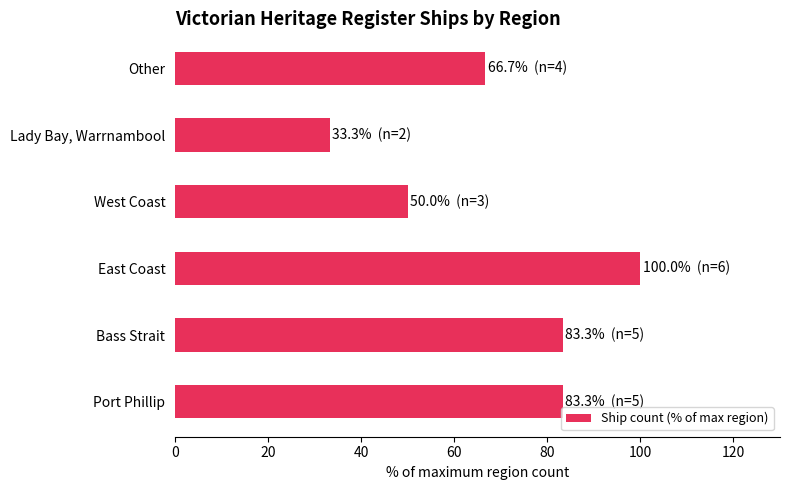

Reading bottom to top, transcribe all the data shown in this chart.

Port Phillip=83.3	Bass Strait=83.3	East Coast=100.0	West Coast=50.0	Lady Bay, Warrnambool=33.3	Other=66.7